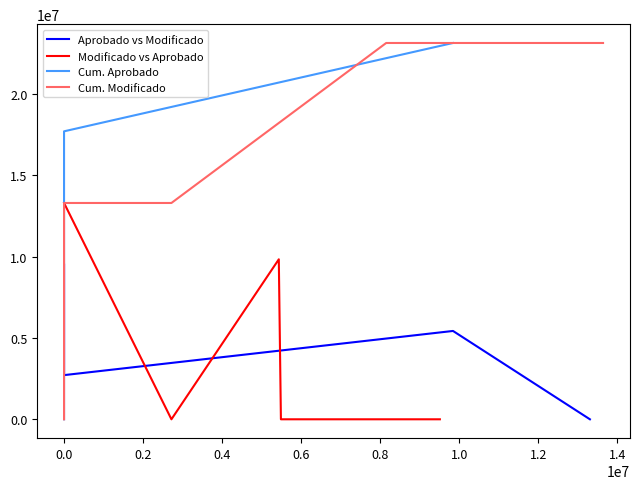

List the series in order of their peak value, highest first.

Cum. Aprobado, Cum. Modificado, Modificado vs Aprobado, Aprobado vs Modificado